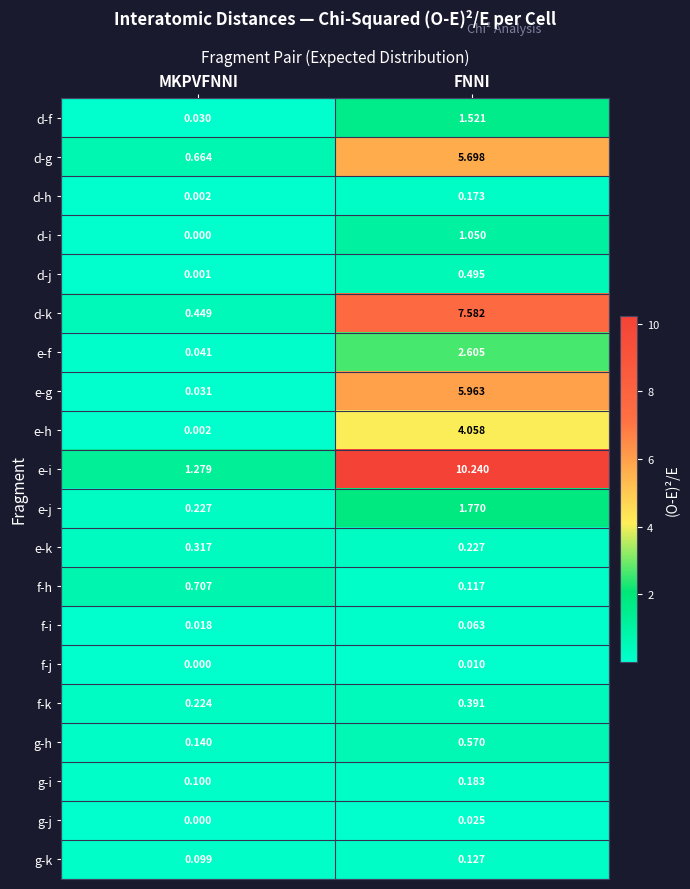

Rank the categories by d-j value from highest to lowest.

FNNI, MKPVFNNI